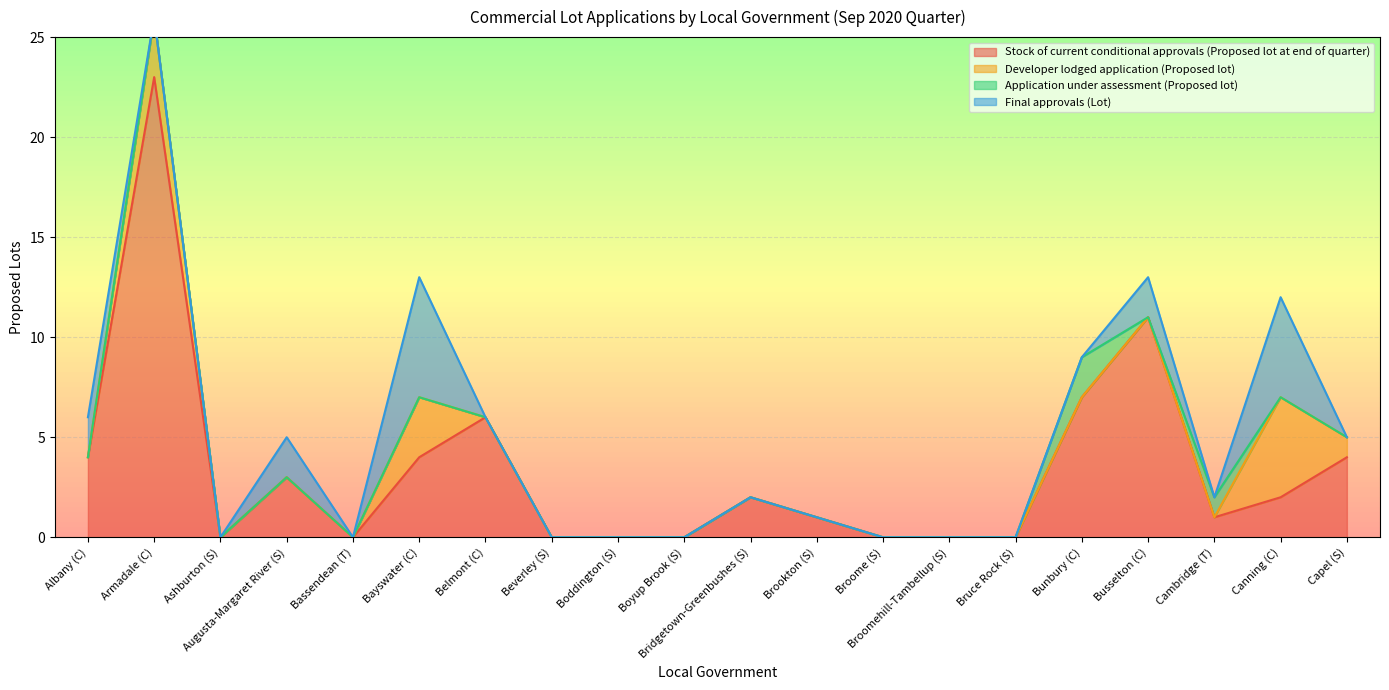

The value of Stock of current conditional approvals (Proposed lot at end of quarter) at Armadale (C) is 23. True or false?

True